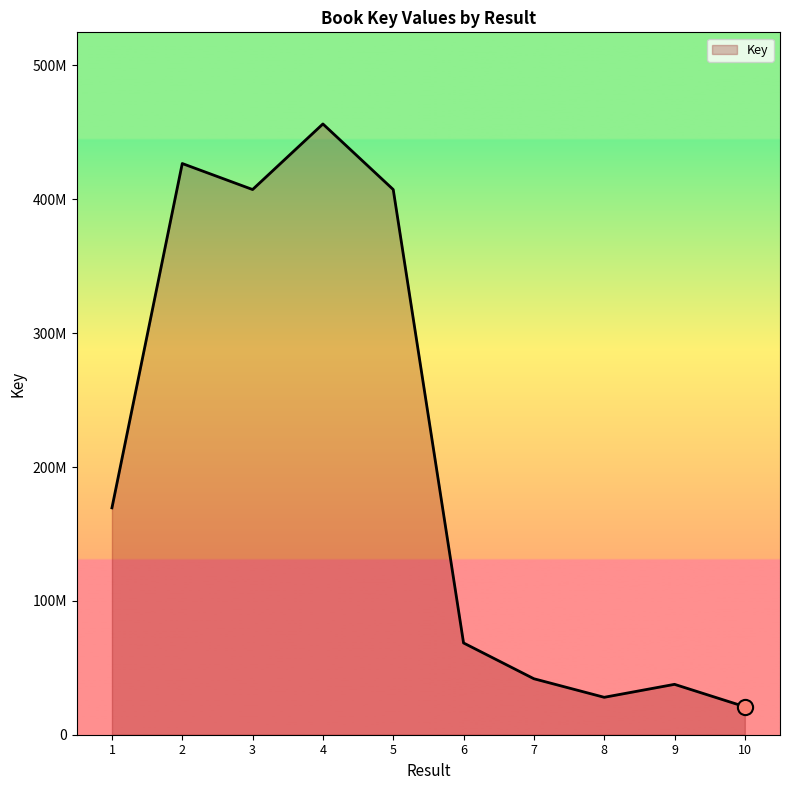

What is the change in value from 4 to 6?

-387725539